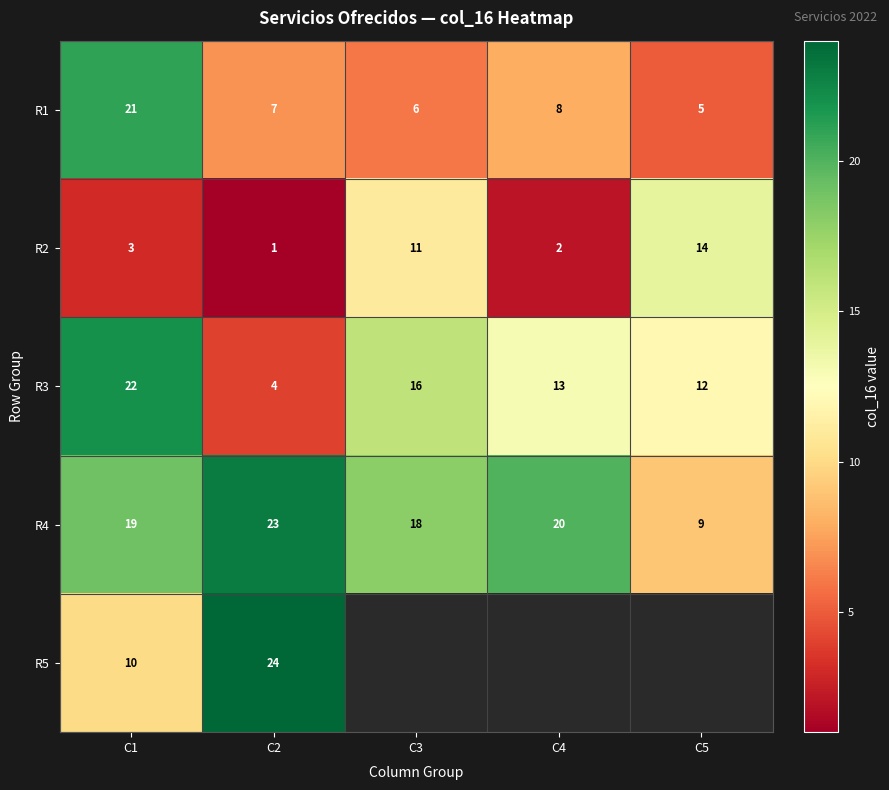

Rank the categories by R3 value from highest to lowest.

C1, C3, C4, C5, C2